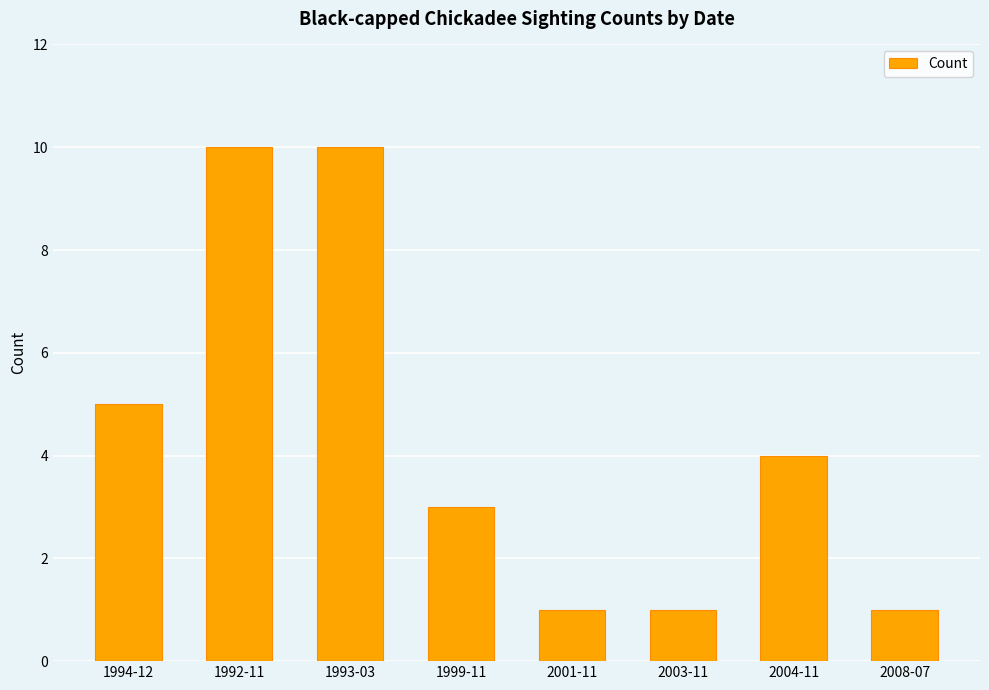

What is the maximum value shown in the chart?

10